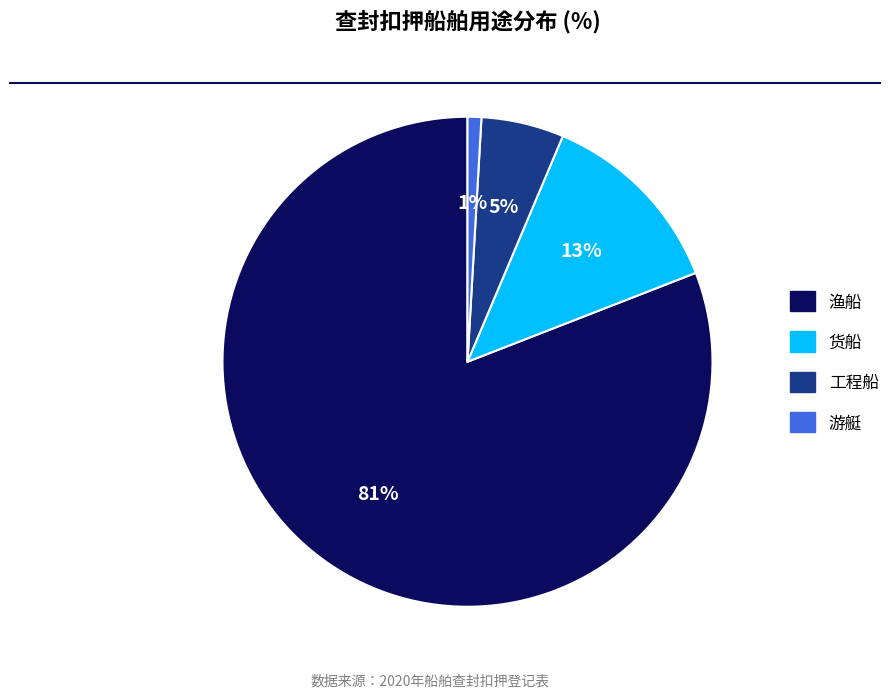

Which slice is the largest?

渔船